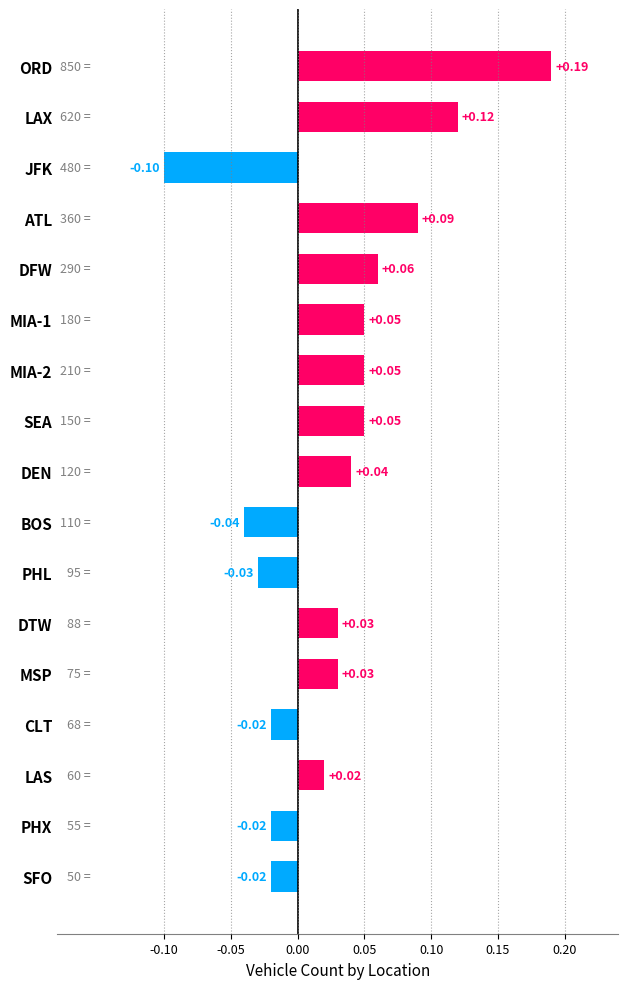

Which has a higher value, PHX or PHL?

PHX